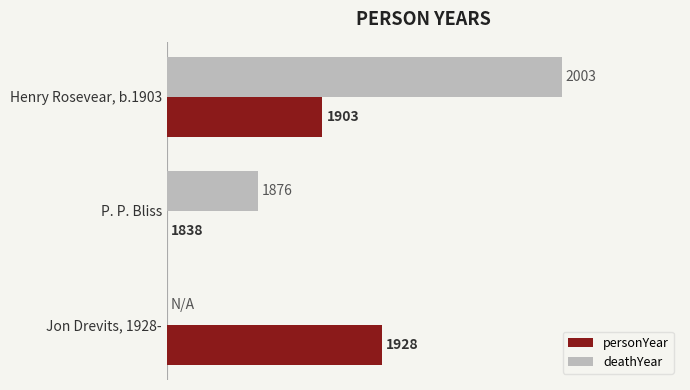

What are all the series names shown in the legend?

personYear, deathYear